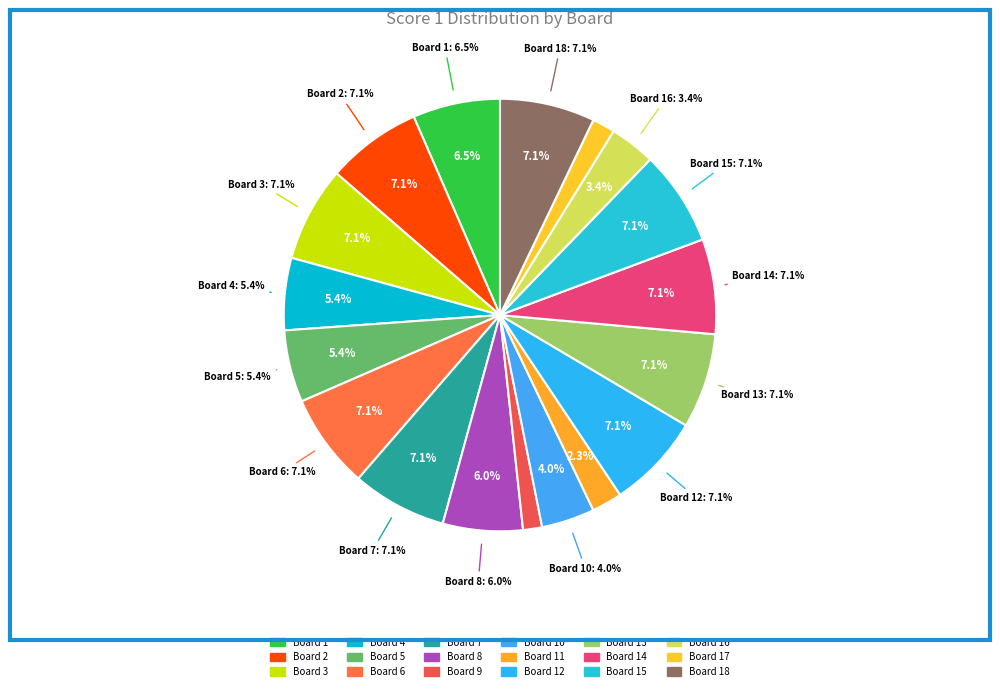

Between Board 17 and Board 9, which is larger?

Board 17